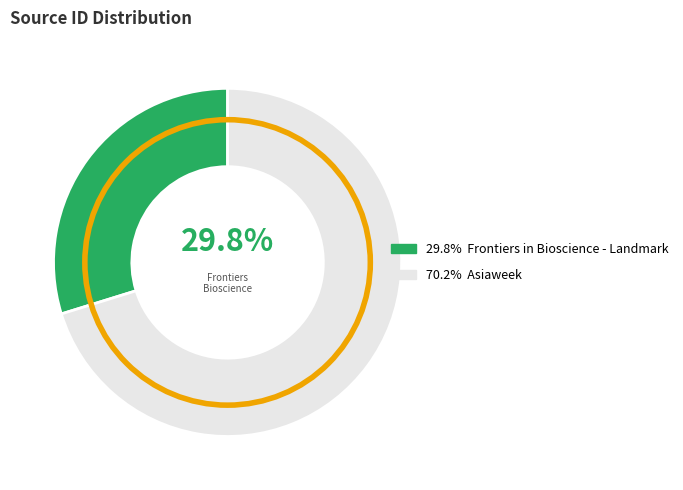

Is there a majority slice in this chart?

Yes